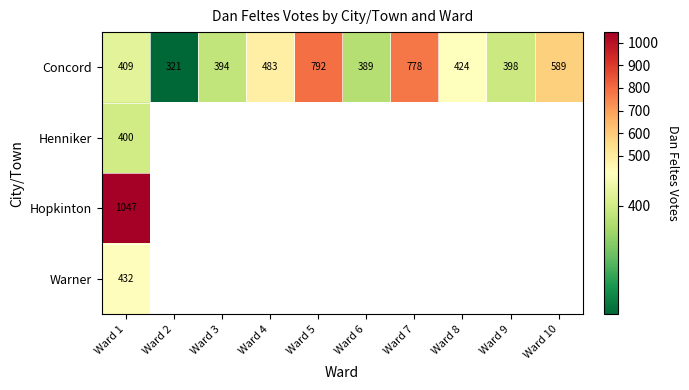

At which category does the chart reach its minimum across all series?

Ward 2